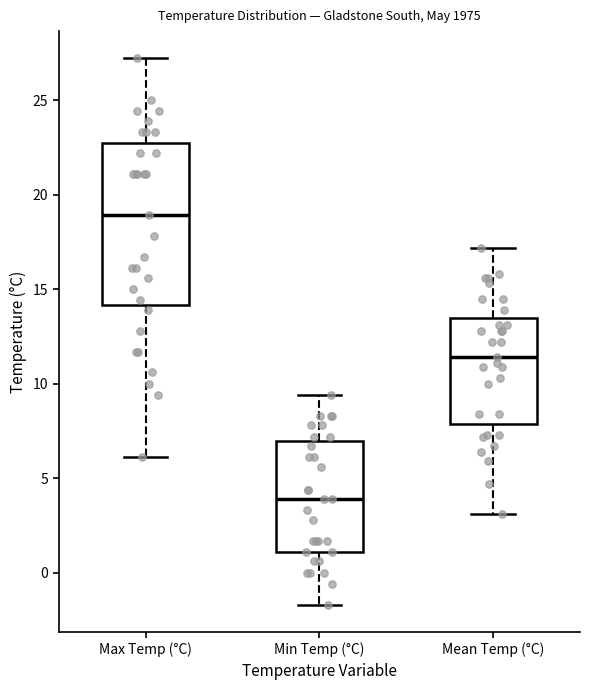

Which box has the lowest median line?

Min Temp (°C)